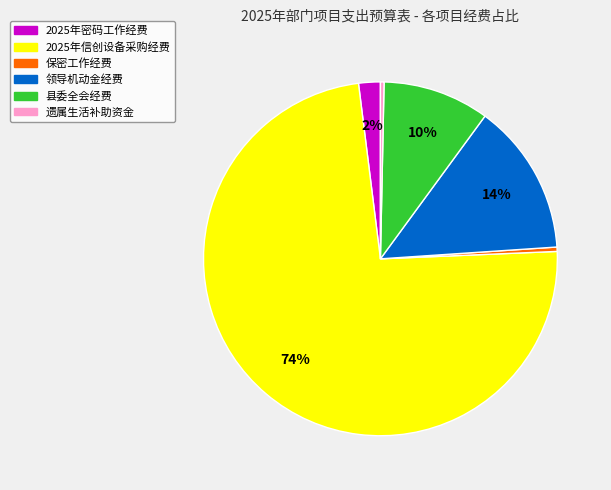

Is the sum of 2025年信创设备采购经费 and 保密工作经费 greater than half?

Yes